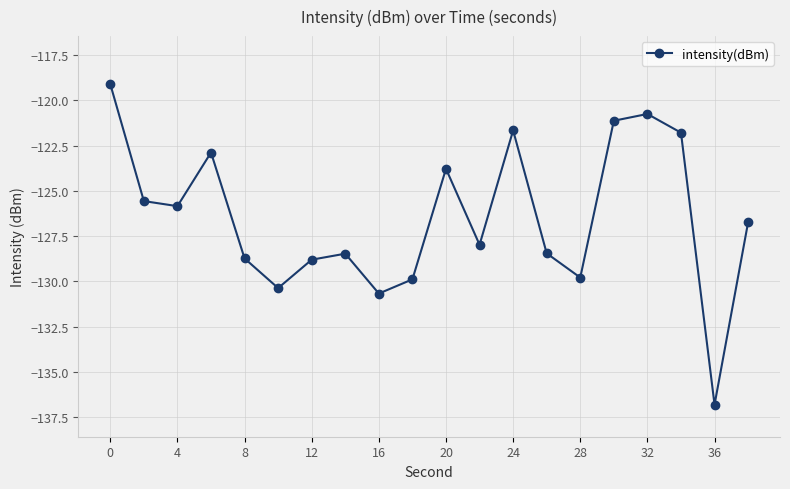

Count the number of data series in this chart.

1